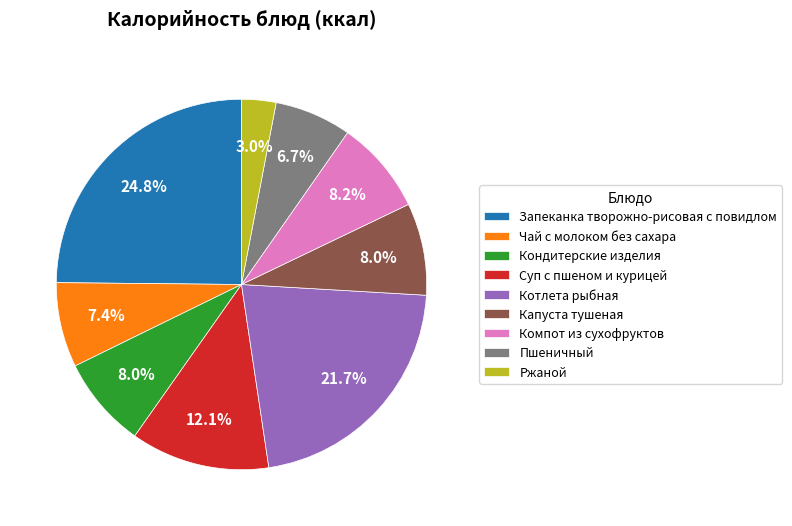

What is the smallest slice in the pie chart?

Ржаной